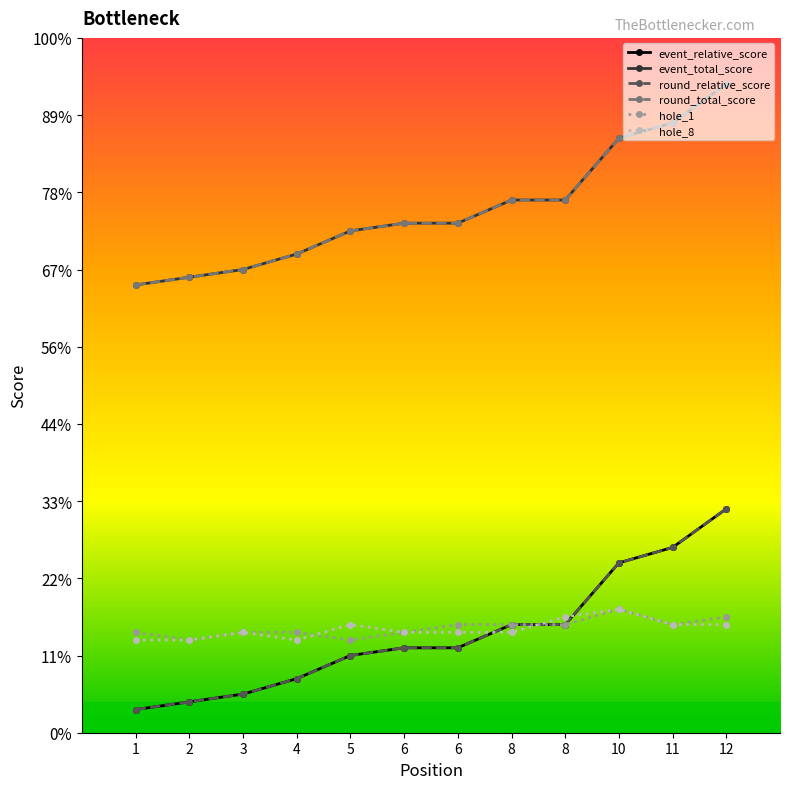

Between 6 and 12, which is larger?

12